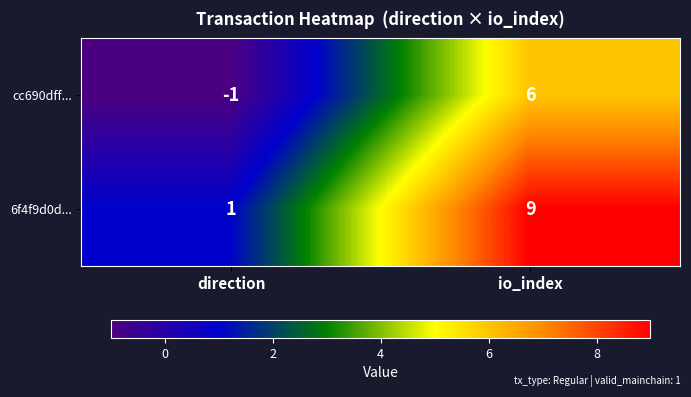

What is the difference between the cc690dff... values at direction and io_index?

7